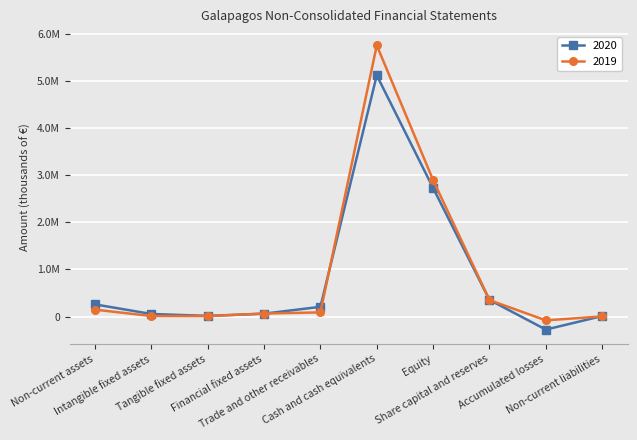

What are all the series names shown in the legend?

2020, 2019